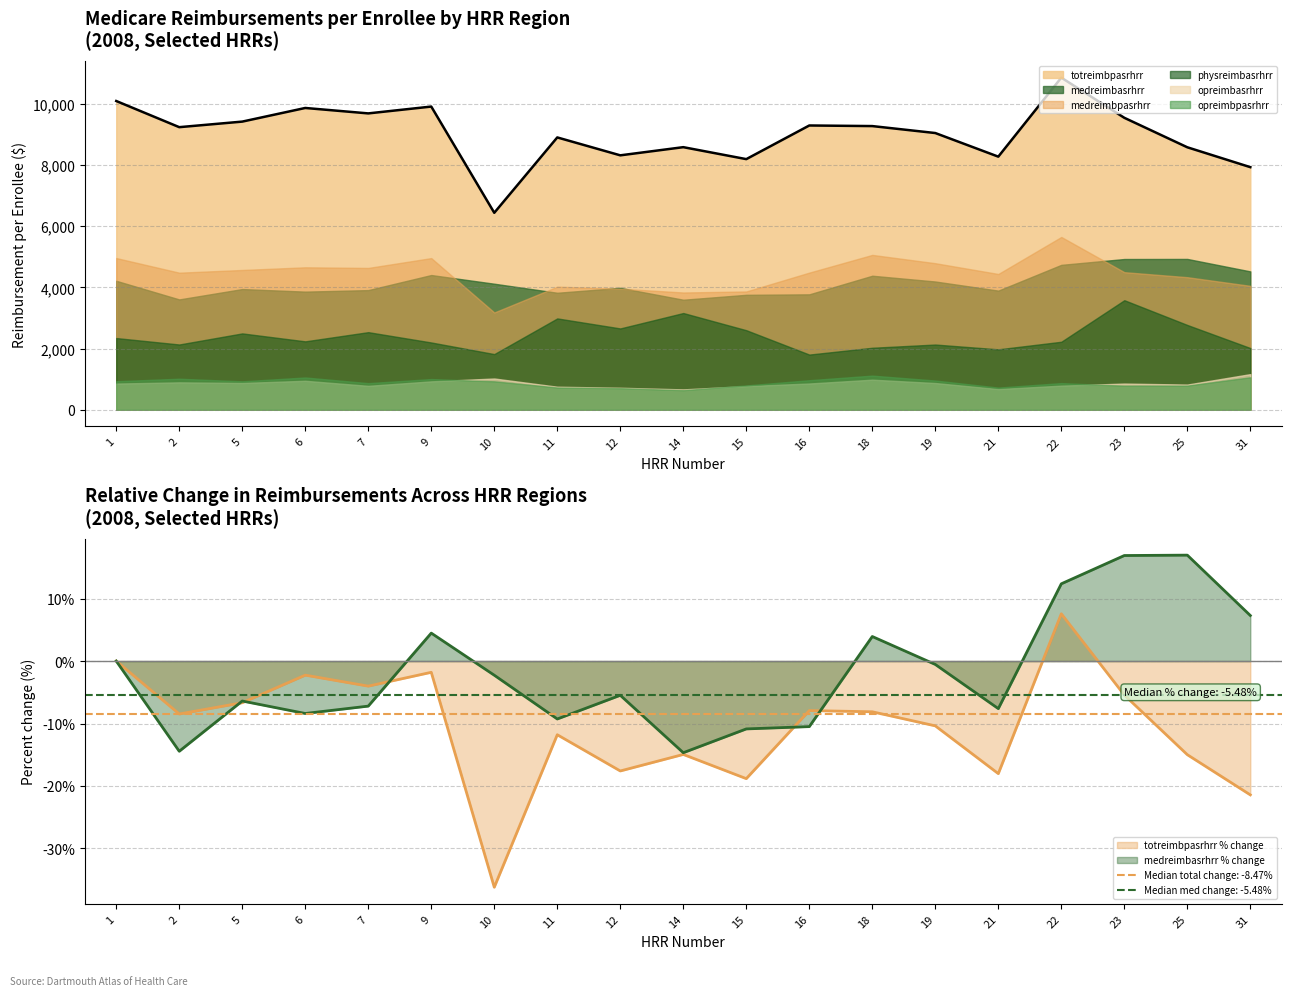

In opreimbasrhrr, how many points are higher than both neighbors (excluding endpoints)?

5